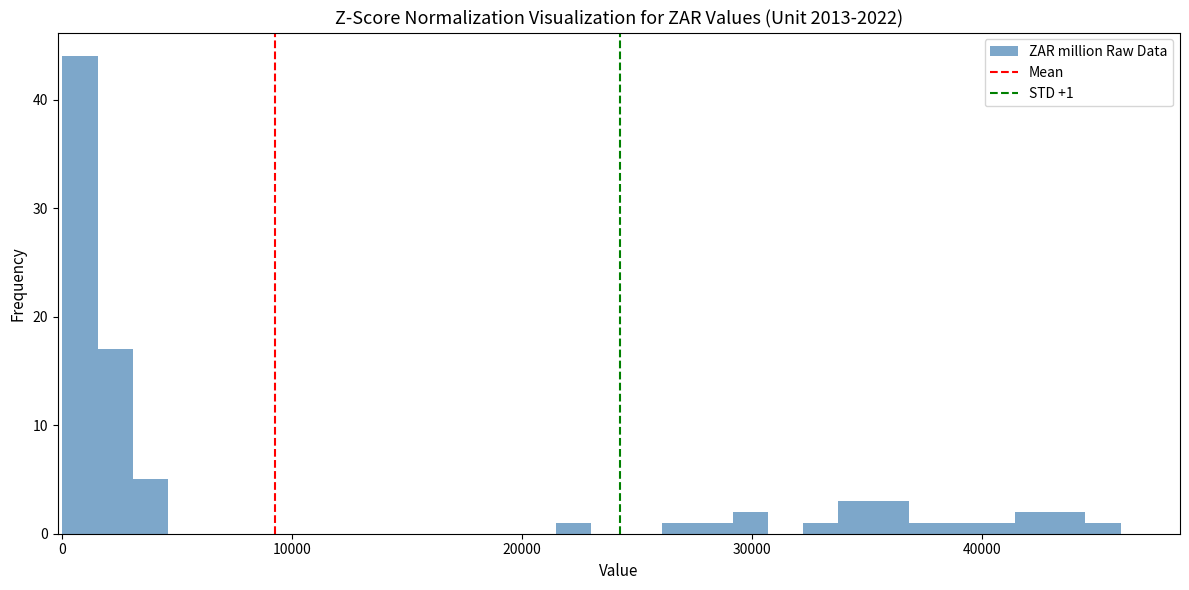

Around what value on the x-axis is the tallest bar? Give the approximate position of its centre, as read against the axis.

1000